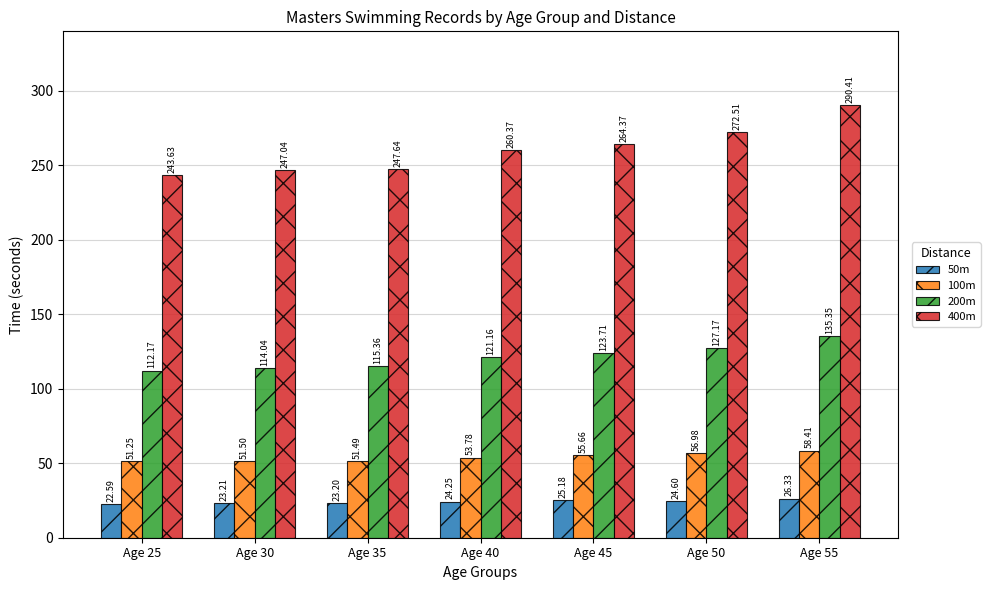

How many values in the 50m series are below 24?

3